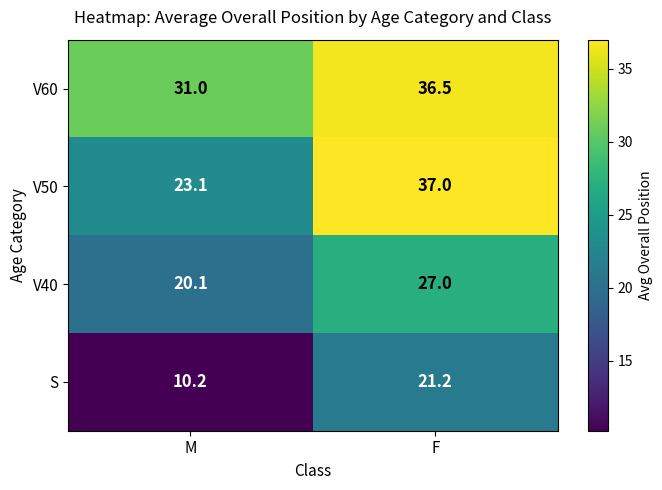

What is the total value across all series at F?

121.7